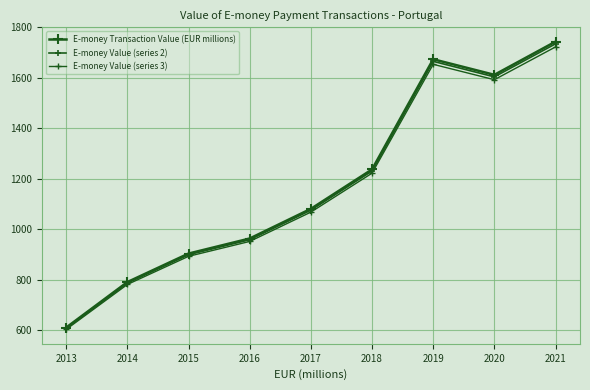

What is the value of the E-money Value (series 2) point at the 9th from the left?

1735.1